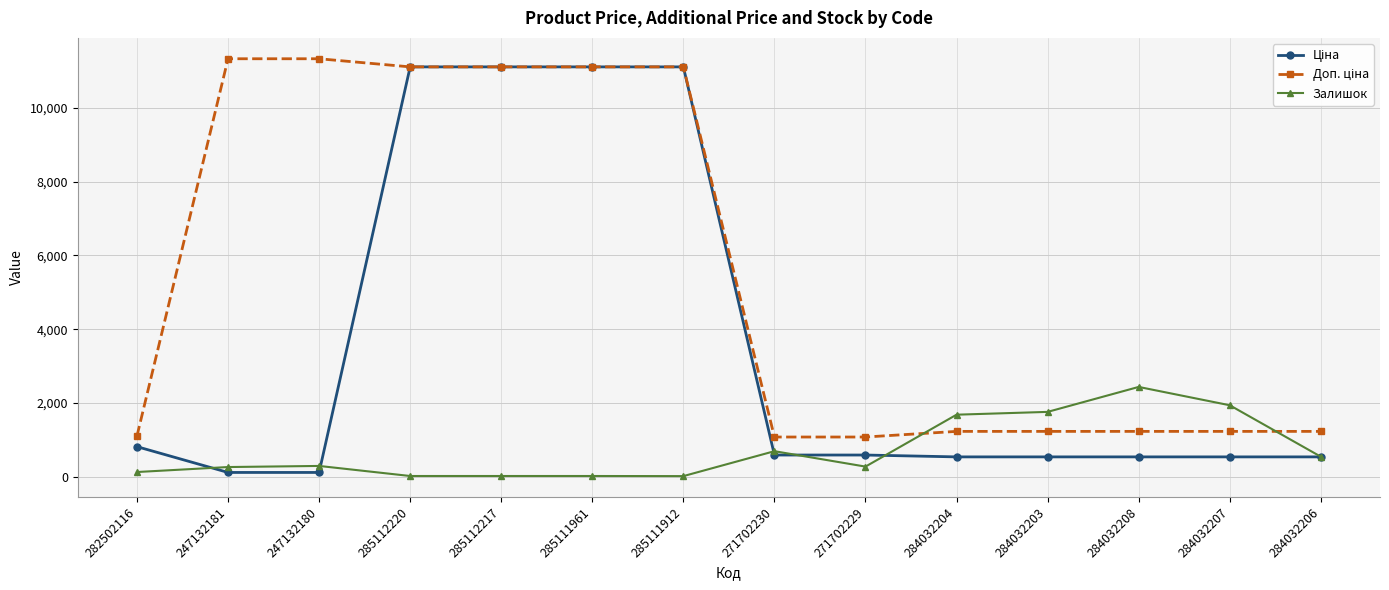

What position from the right is 284032203?

4